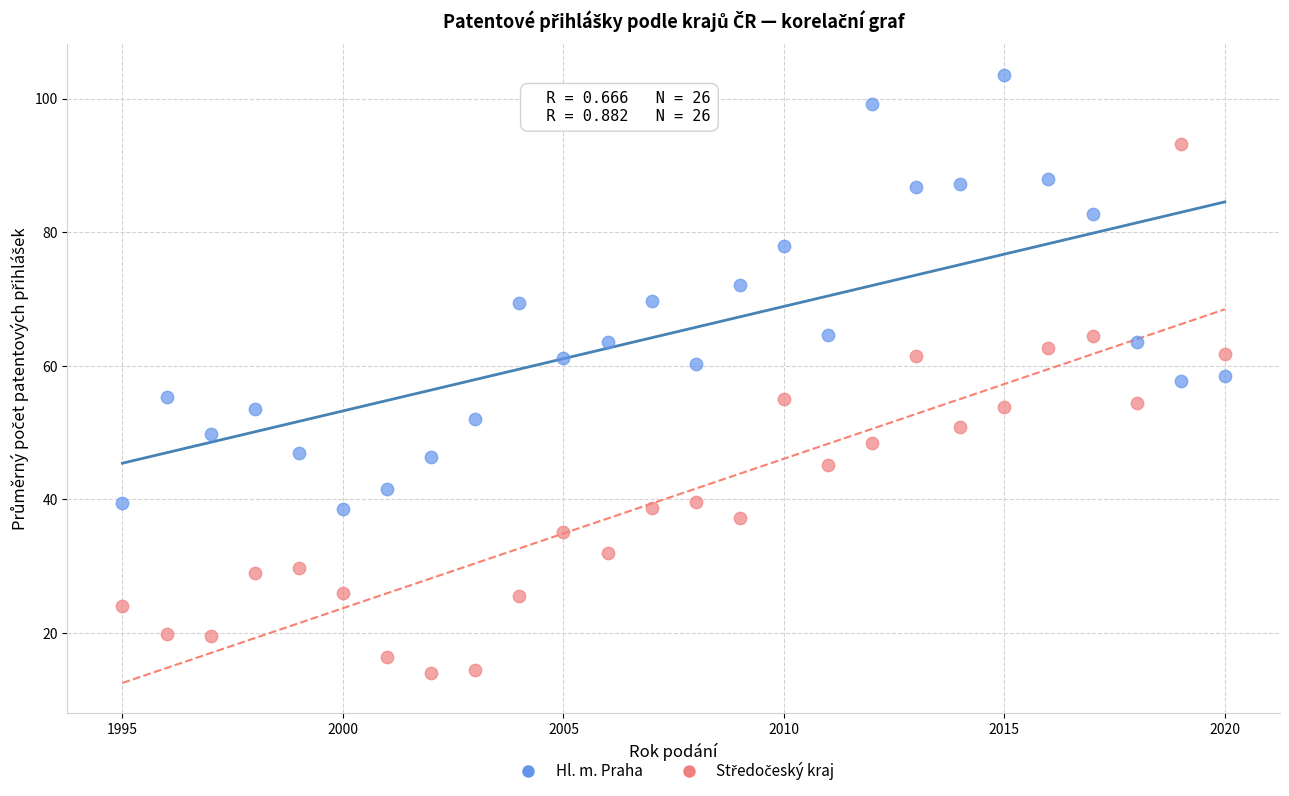

Which series contains the highest Y value?

Hl. m. Praha